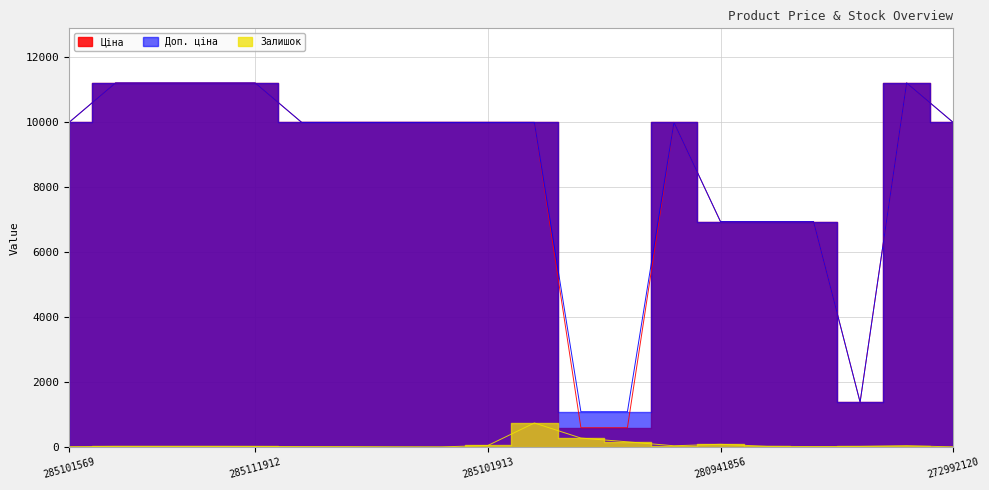

What is the average value of the Залишок series?

75.5